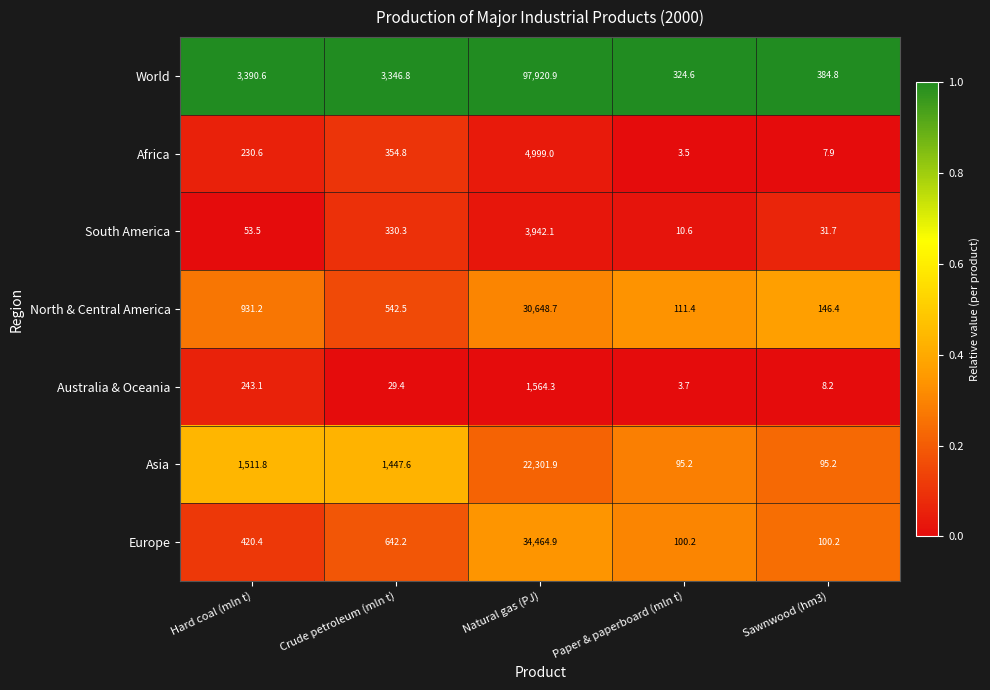

Is it true that North & Central America equals 40337.6 at Natural gas (PJ)?

False